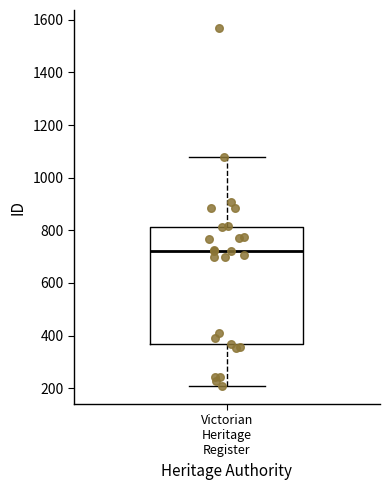

Where is the upper edge of the box for Victorian Heritage Register on the y-axis? The values are not printed on the chart, so give them approximately, as read against the axis.

820